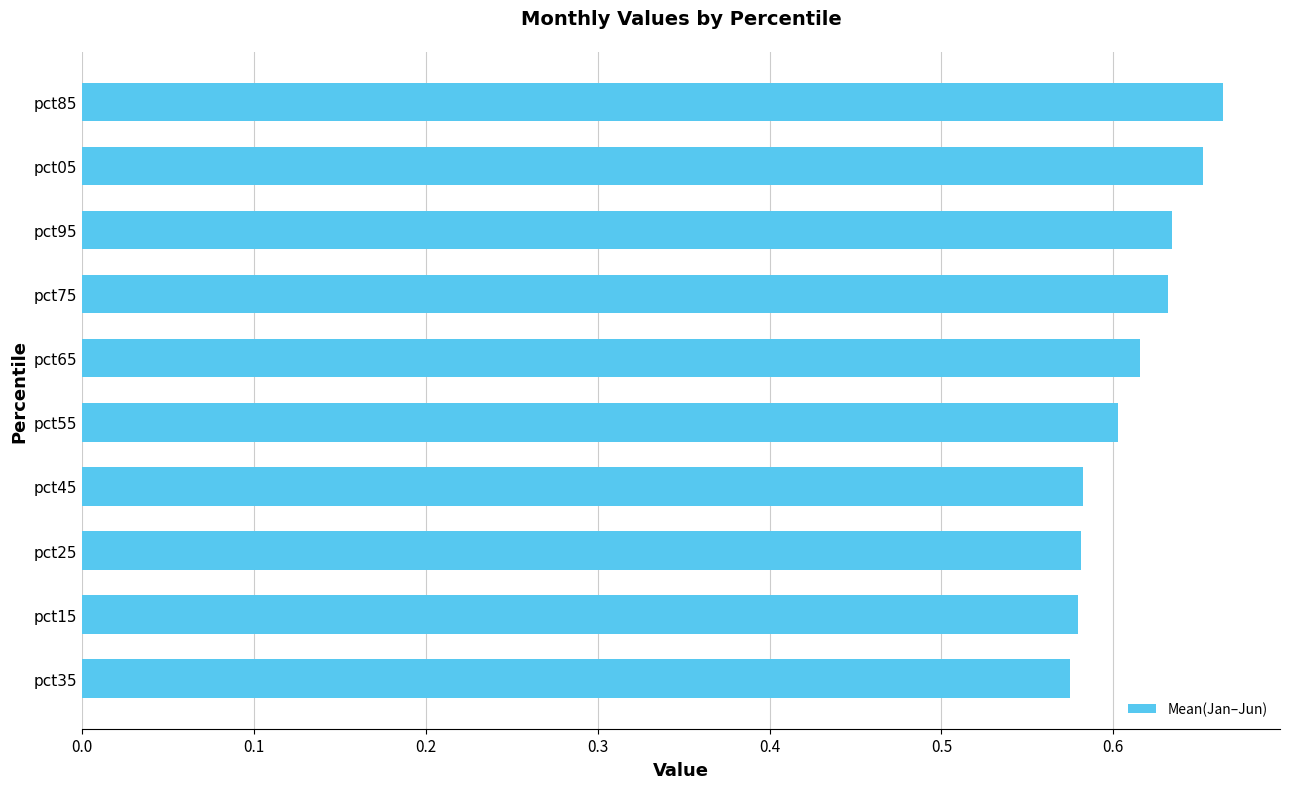

How many distinct data groups are displayed?

1